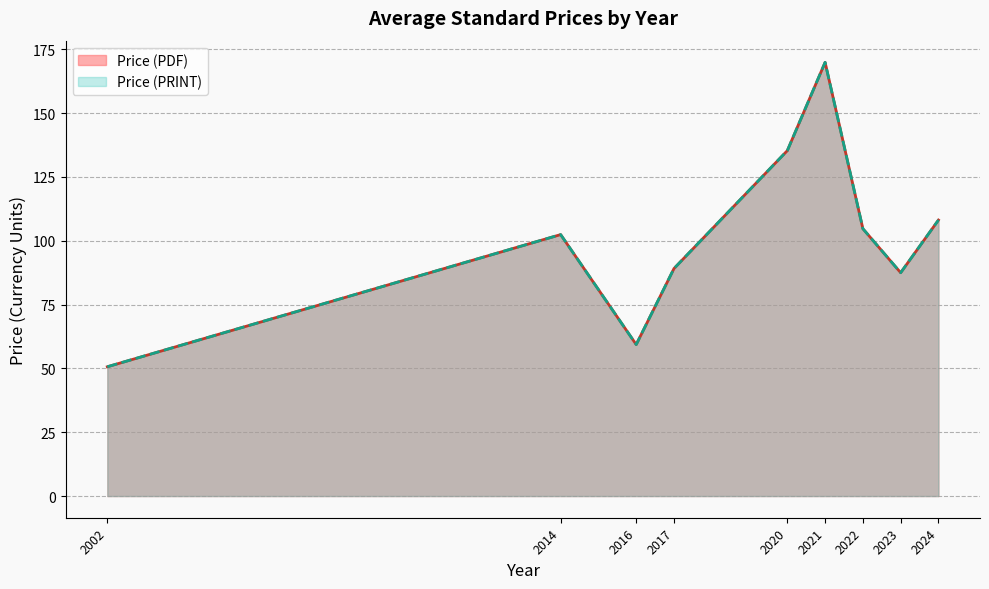

True or false: Price (PRINT) and Price (PDF) cross at least once.

False